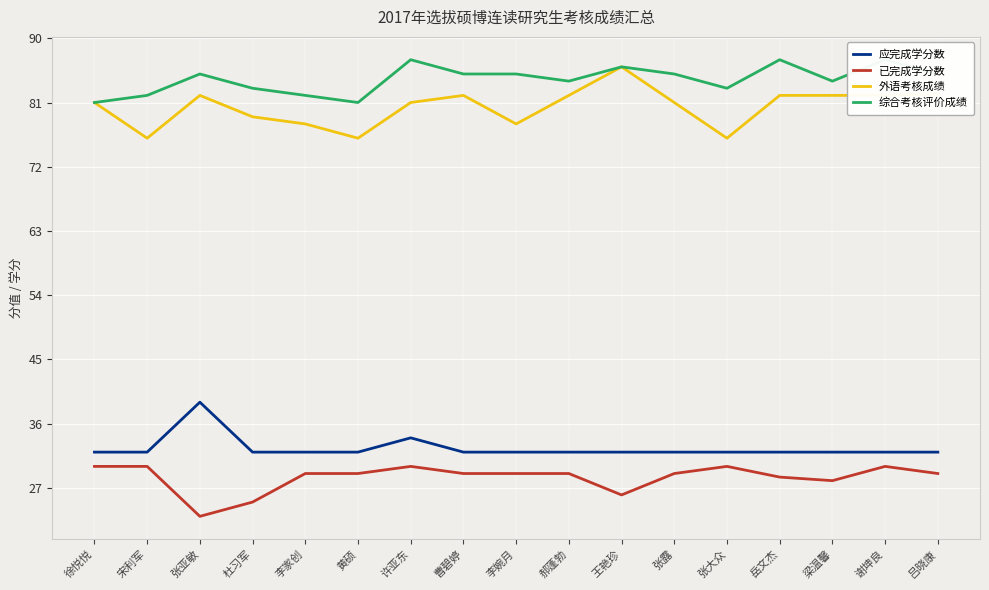

True or false: 应完成学分数 and 综合考核评价成绩 intersect in this chart.

False